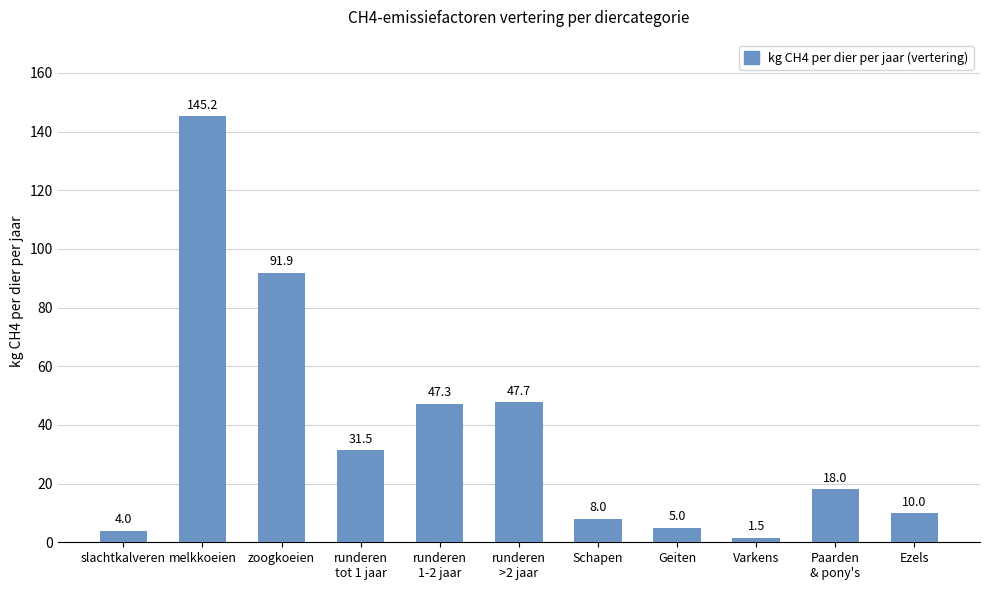

What is the smallest value displayed?

1.5